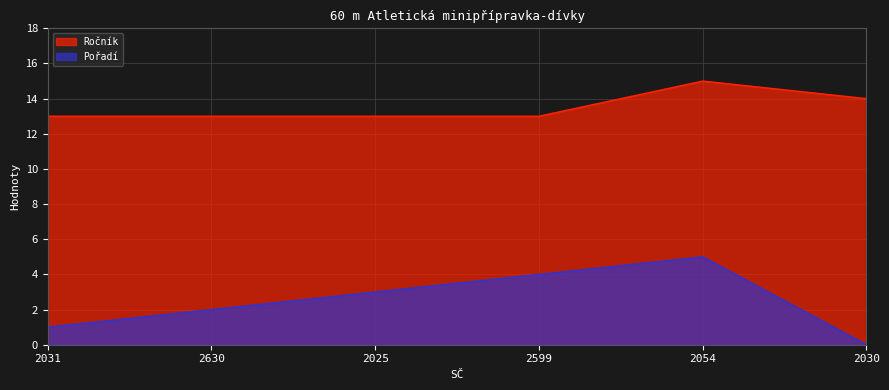

What is the value of the Ročník point at the 4th from the left?

13